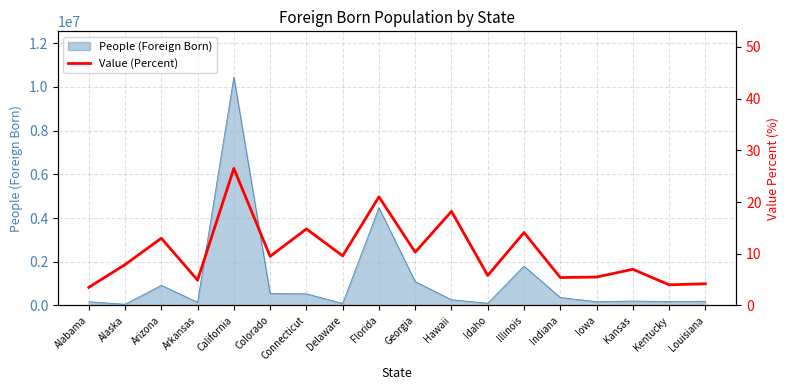

What is the average value?

10.3